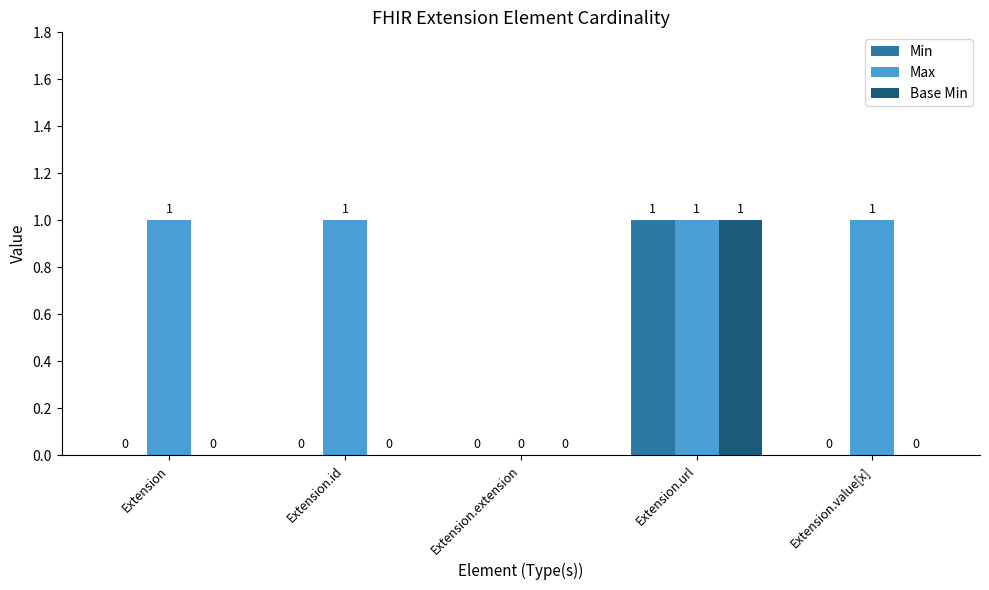

What is the sum of all Base Min values?

1